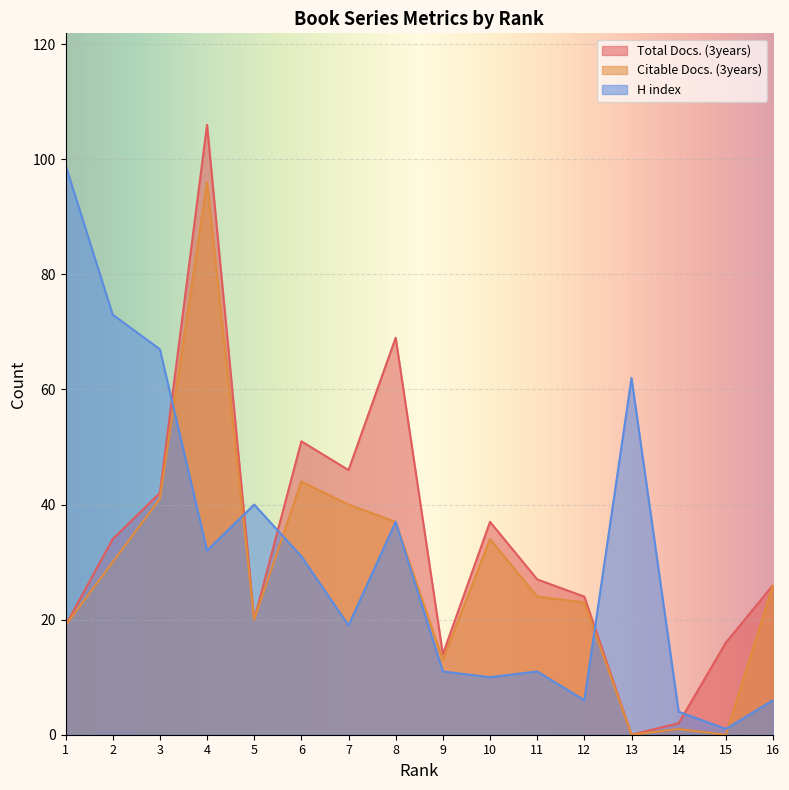

What are all the series names shown in the legend?

Total Docs. (3years), Citable Docs. (3years), H index